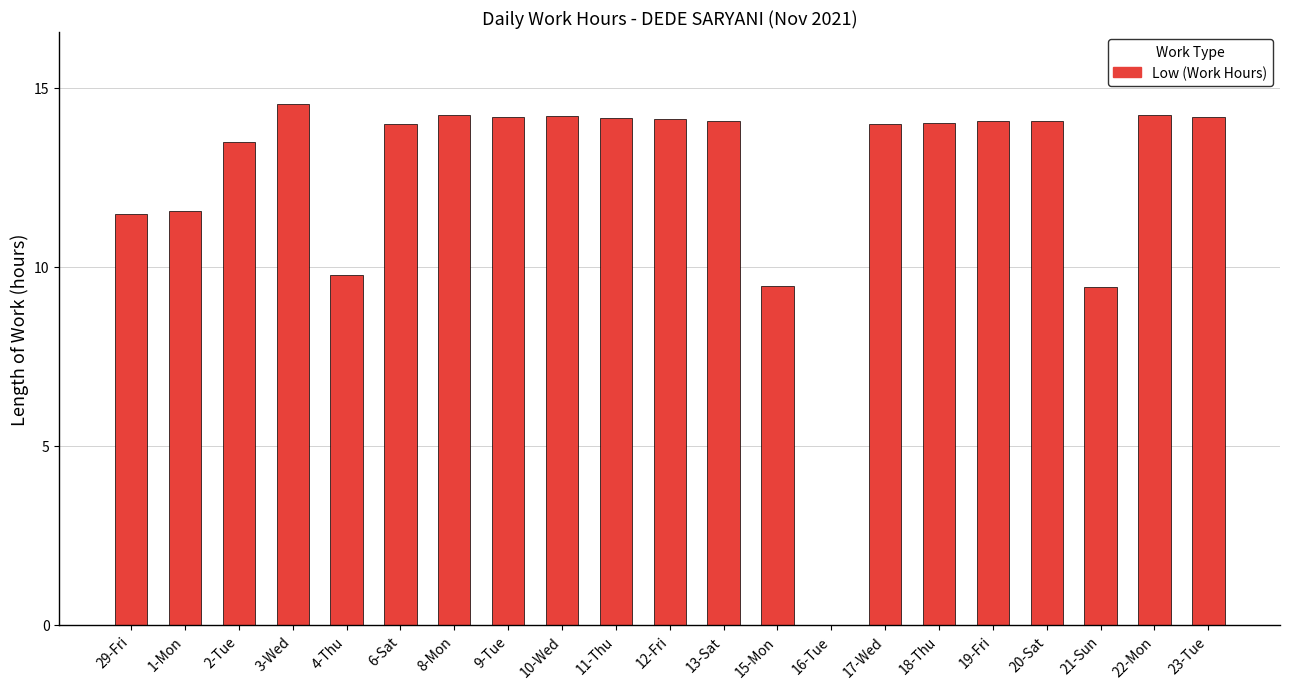

What is the change in value from 29-Fri to 6-Sat?

+2.5